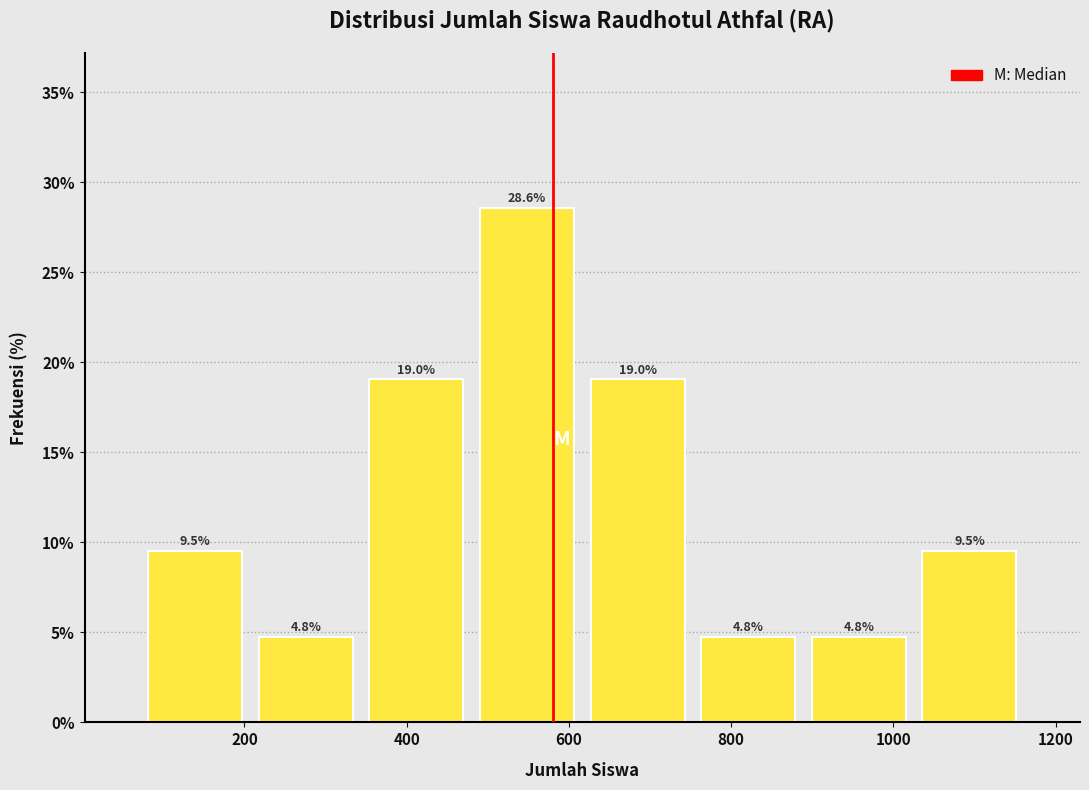

Reading left to right, transcribe this chart: for each bar, give the range it covers on the x-axis and its height. The bar edges are not printed on the chart, so give them approximately, as read against the axis.

80 to 200: 9.5
200 to 340: 4.8
340 to 480: 19.0
480 to 620: 28.6
620 to 760: 19.0
760 to 880: 4.8
880 to 1020: 4.8
1020 to 1160: 9.5